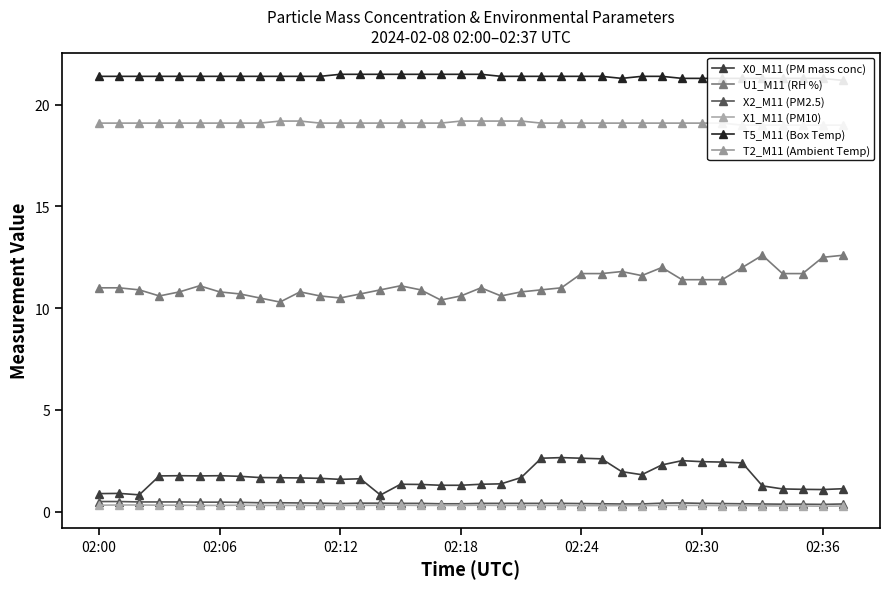

What value does the T5_M11 (Box Temp) series have at 28?

21.4